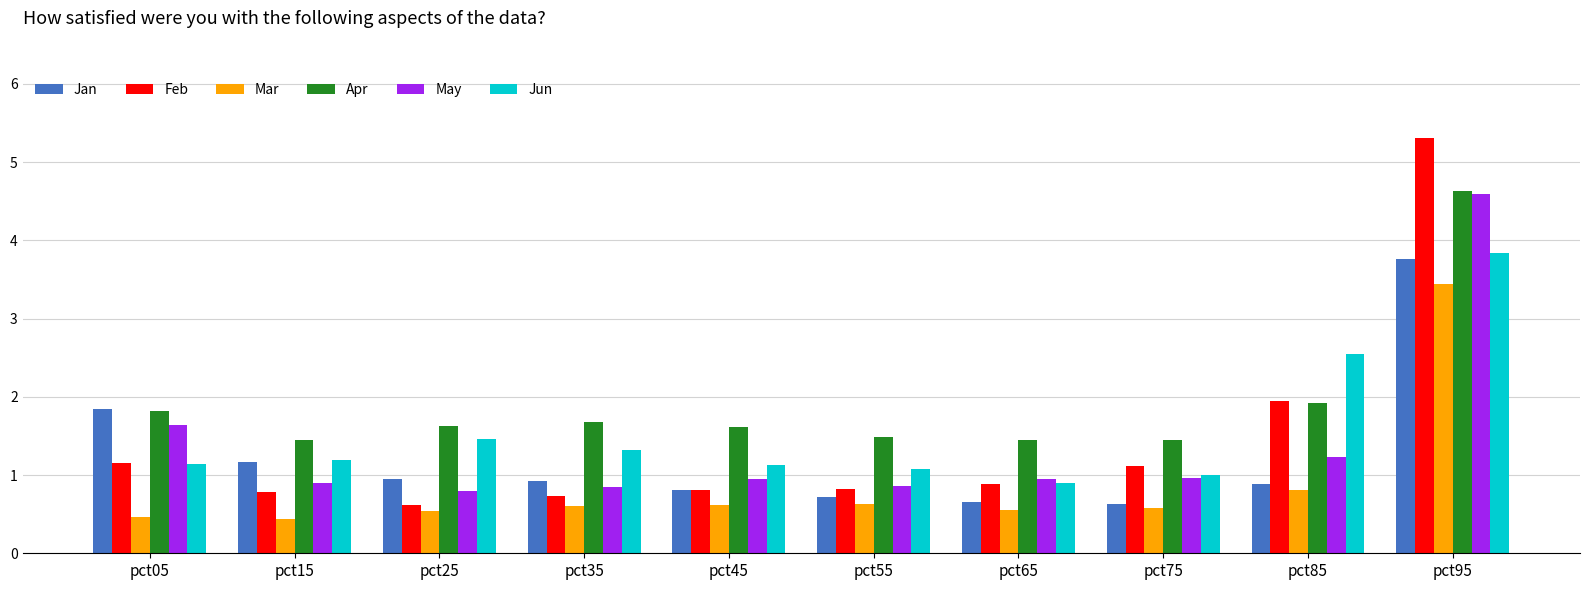

At which category is the sum across all series the highest?

pct95